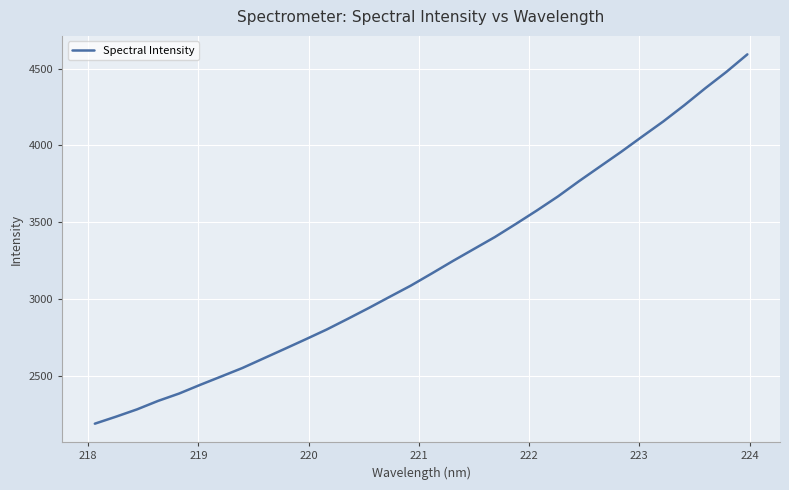

What is the smallest value displayed?

2190.8